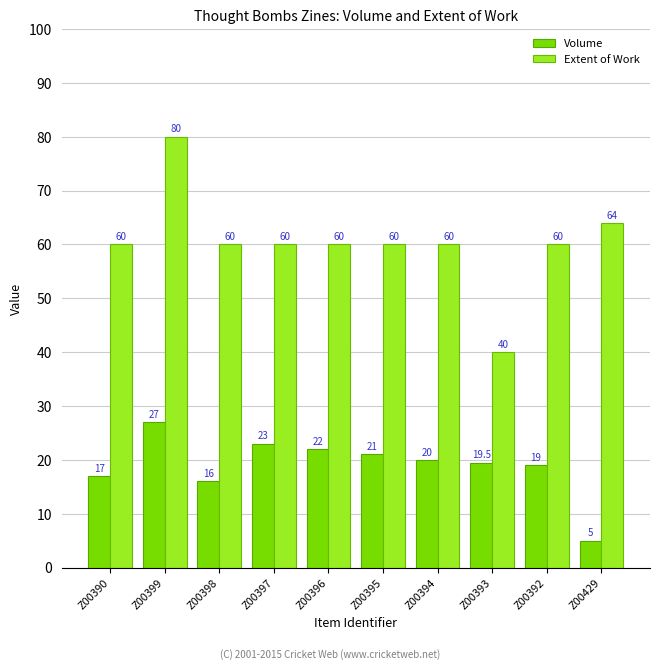

What is the minimum value for Volume?

5.0